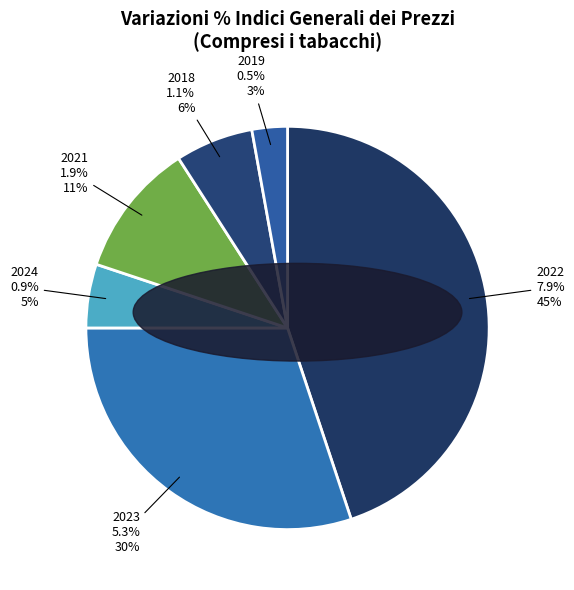

To the nearest percent, what is the difference between the largest and smallest slice percentages?

42%